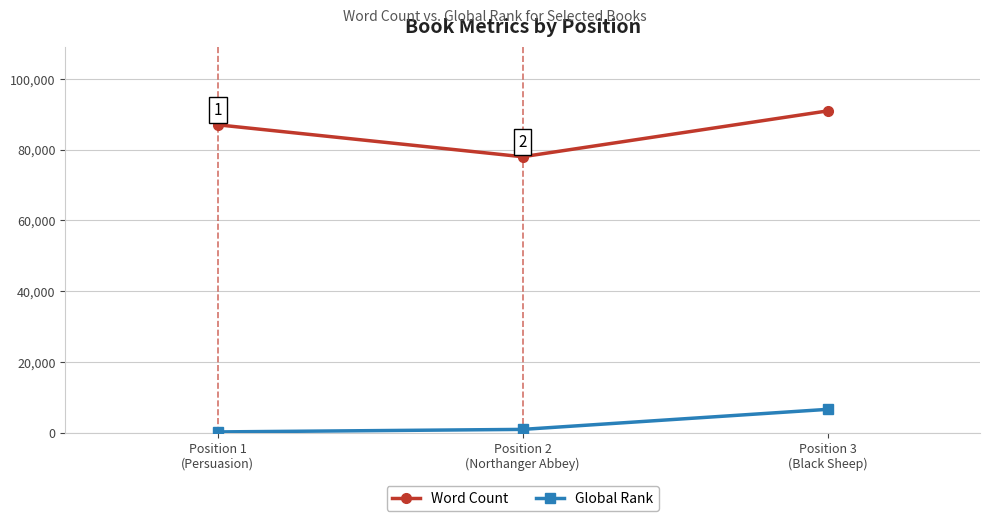

What is the spread (max minus min) of values at Position 1
(Persuasion)?

86736